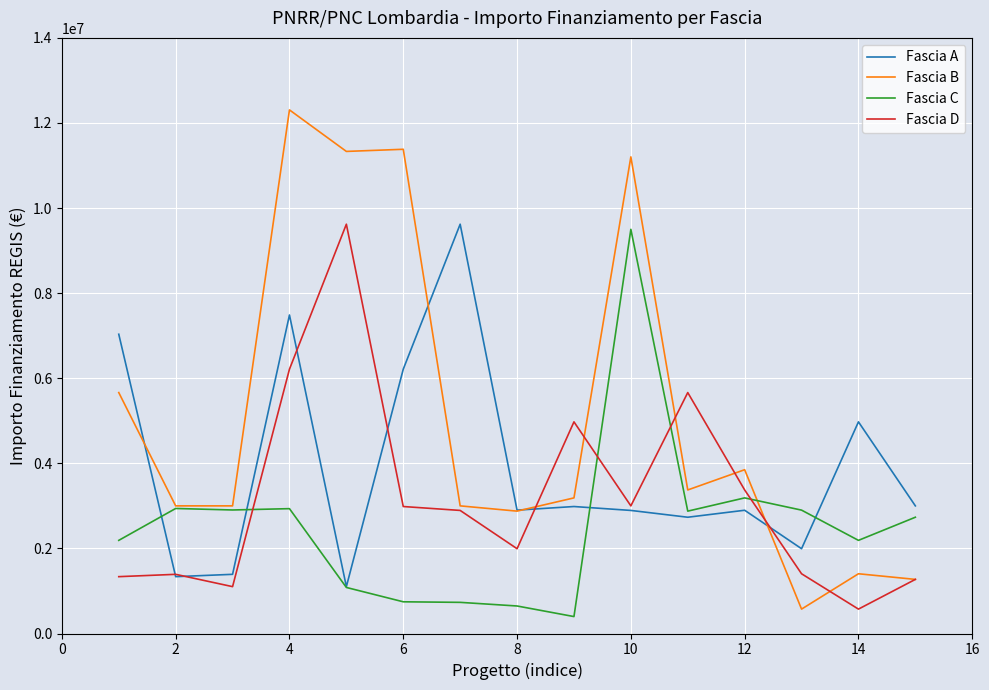

In Fascia C, how many points are higher than both neighbors (excluding endpoints)?

4